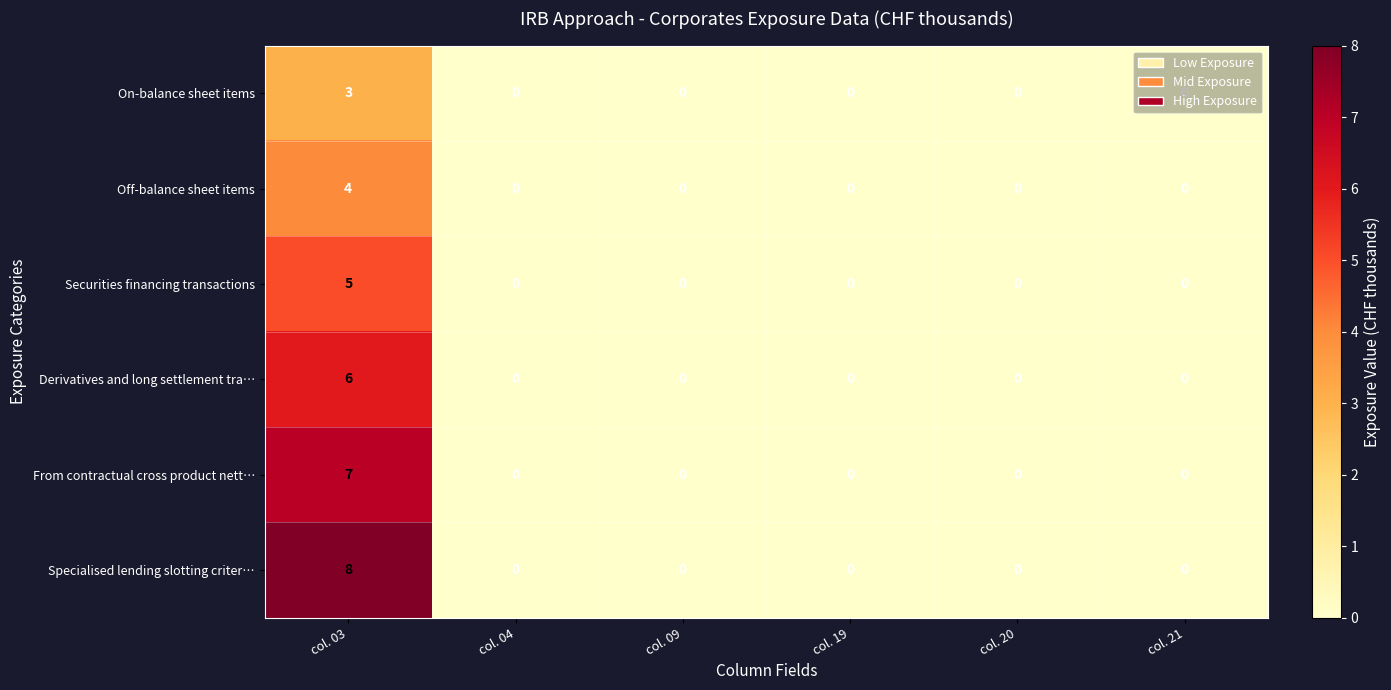

Which category has the highest value across all series?

col. 03